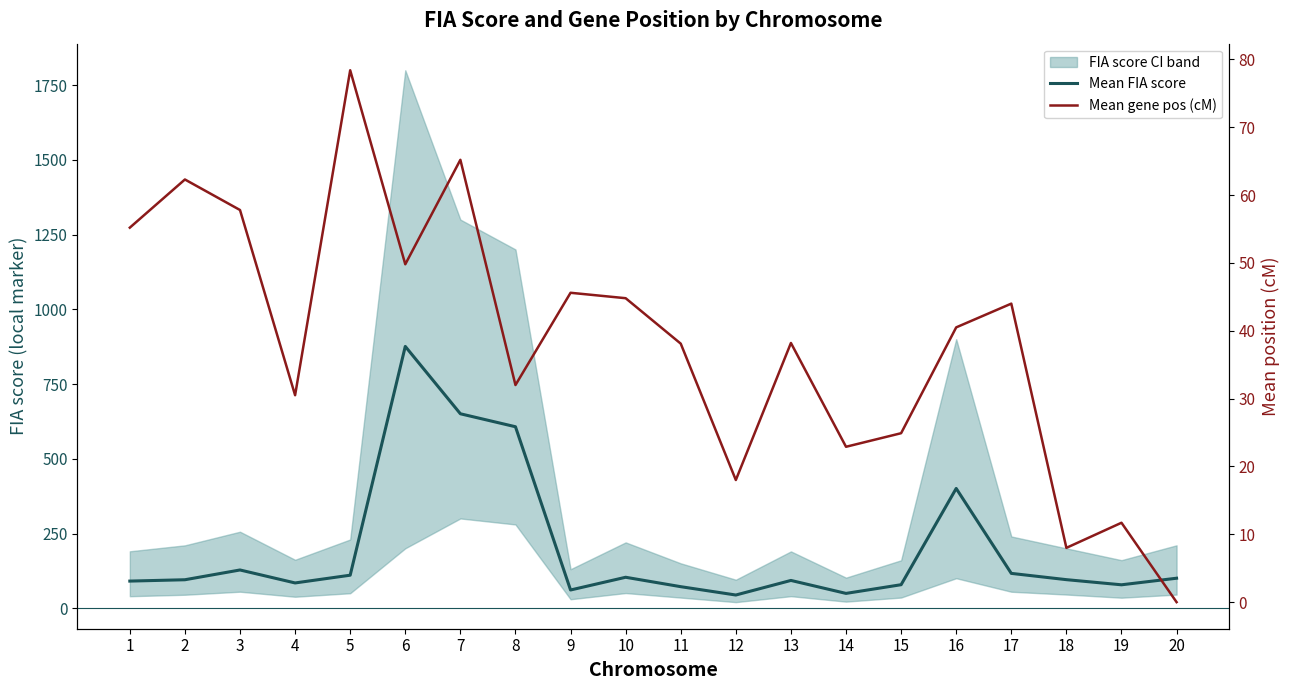

How many interior local peaks does the Mean gene pos (cM) series have?

7